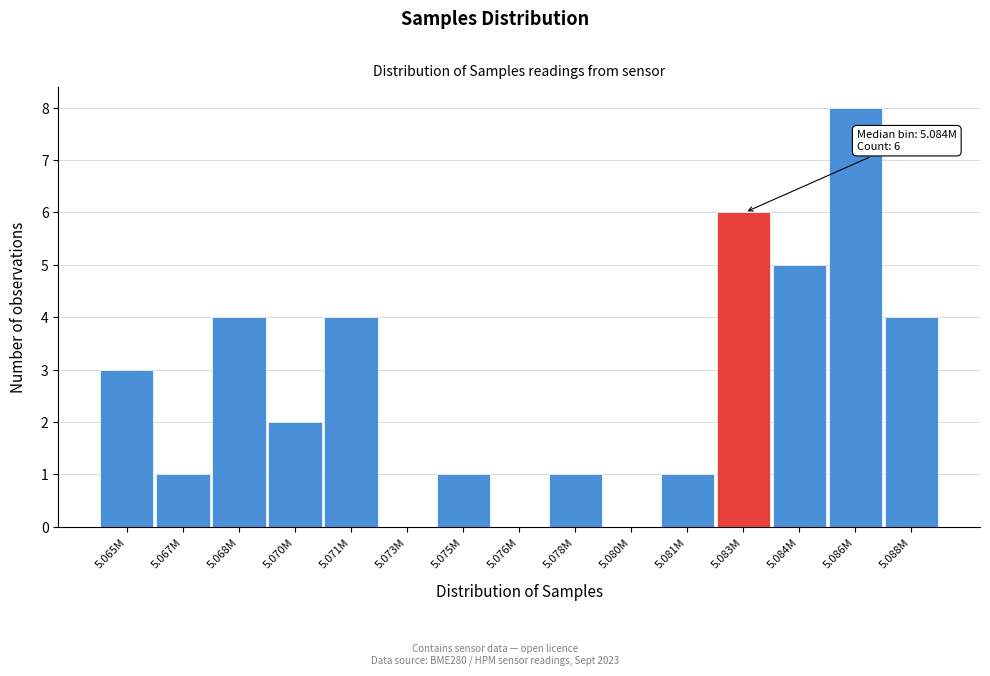

Reading left to right, transcribe all the data shown in this chart.

5.065M=3	5.067M=1	5.068M=4	5.070M=2	5.071M=4	5.073M=0	5.075M=1	5.076M=0	5.078M=1	5.080M=0	5.081M=1	5.083M=6	5.084M=5	5.086M=8	5.088M=4